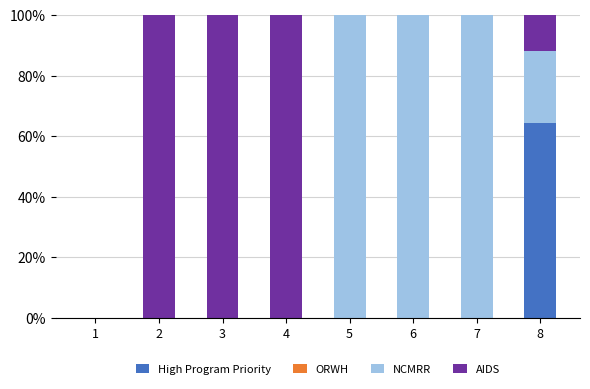

What is the highest value of the High Program Priority series?

64.3